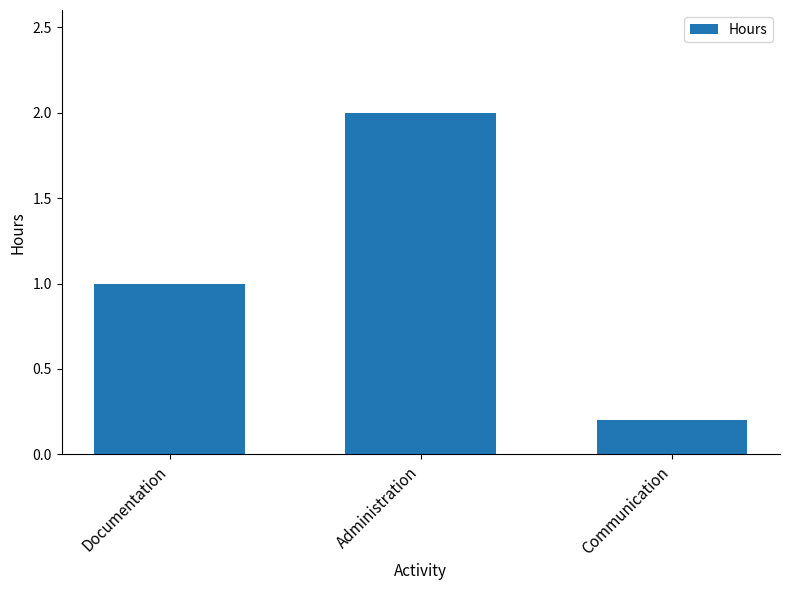

Does the chart contain stacked bars?

No